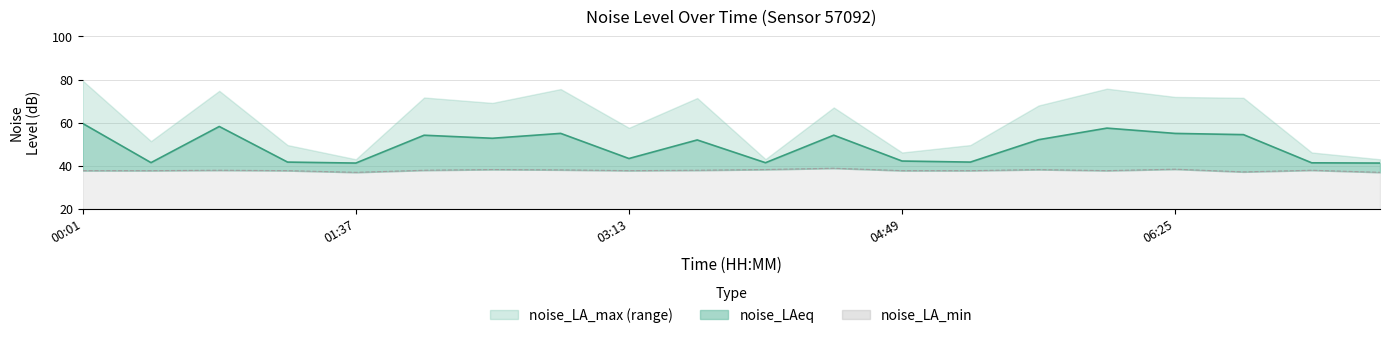

Does the chart have visible grid lines?

Yes